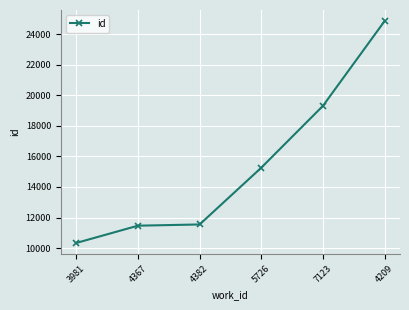

What position from the right is 3981?

6